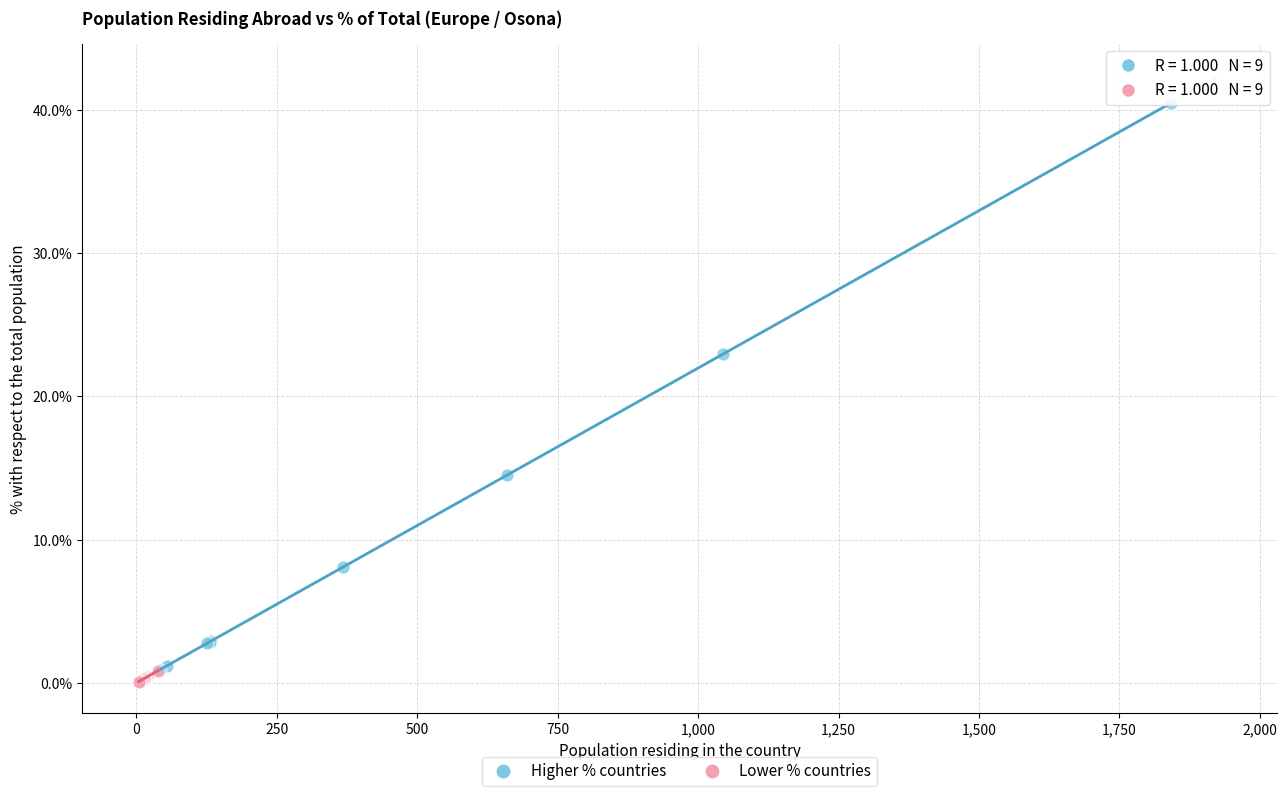

Which series has the largest Y range (max minus min)?

Higher % countries